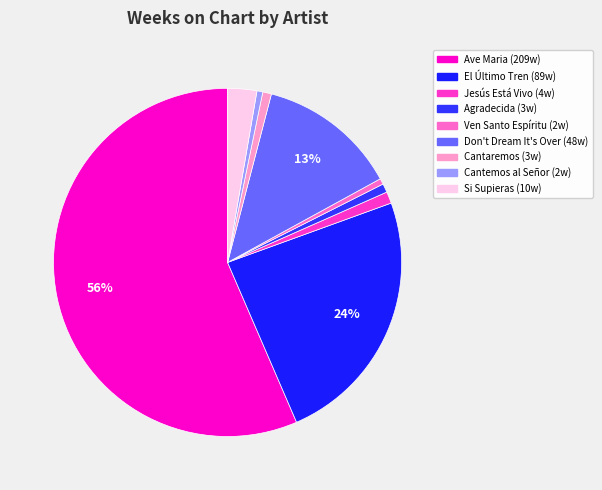

Count the number of slices in the pie.

9